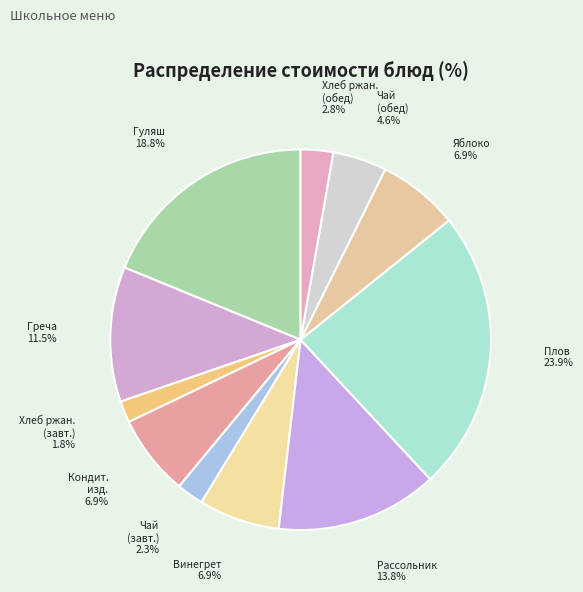

Is there a majority slice in this chart?

No